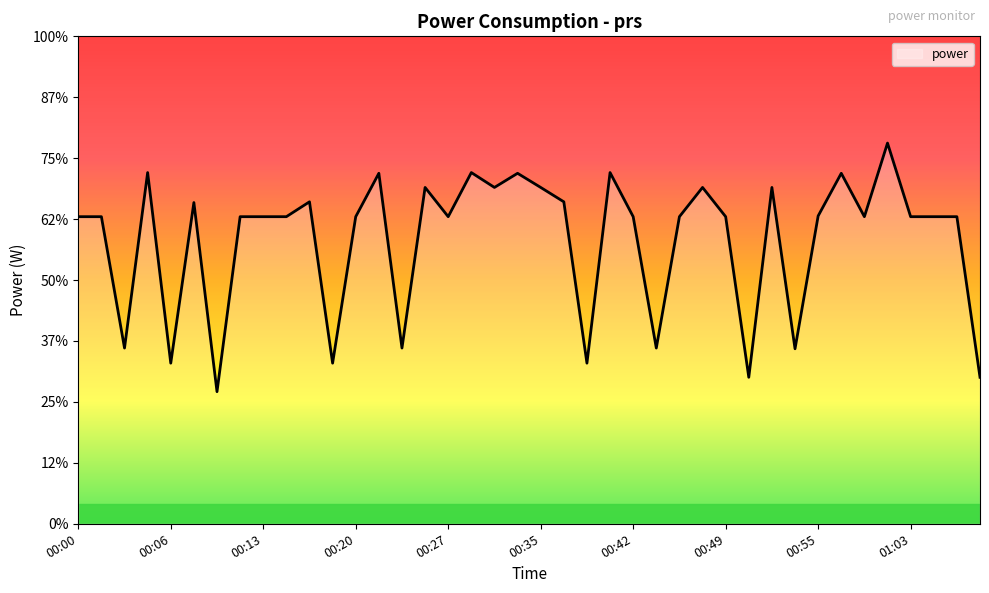

Is this an area chart (filled region under the line)?

Yes